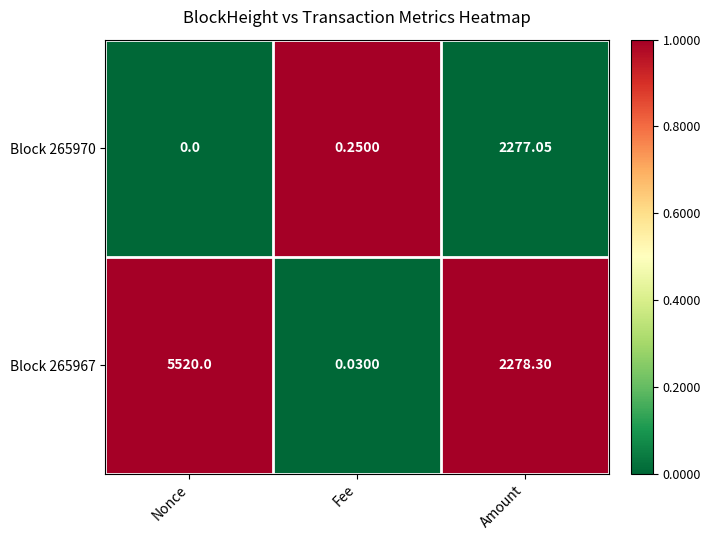

Where does the Block 265967 series first go above 2278?

Nonce